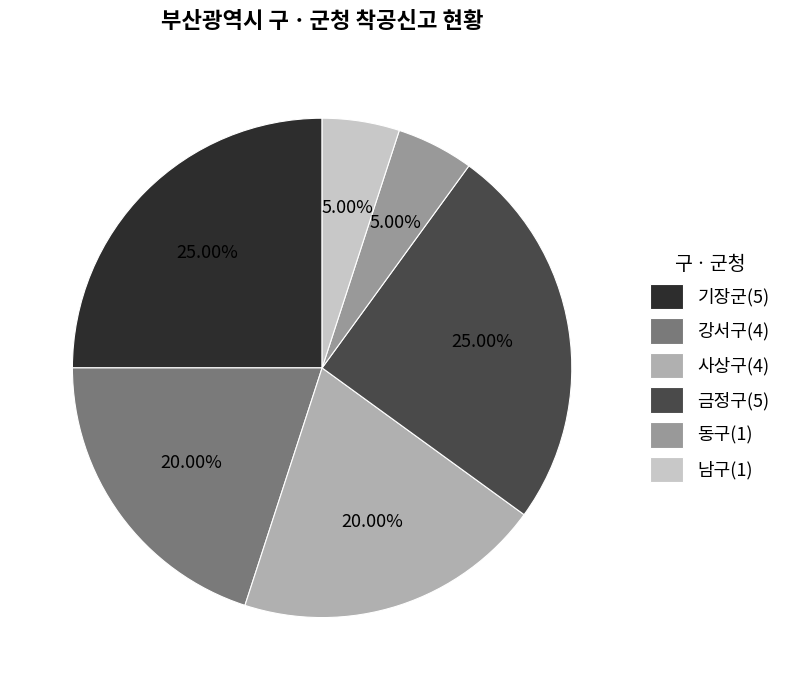

Count the number of slices in the pie.

6